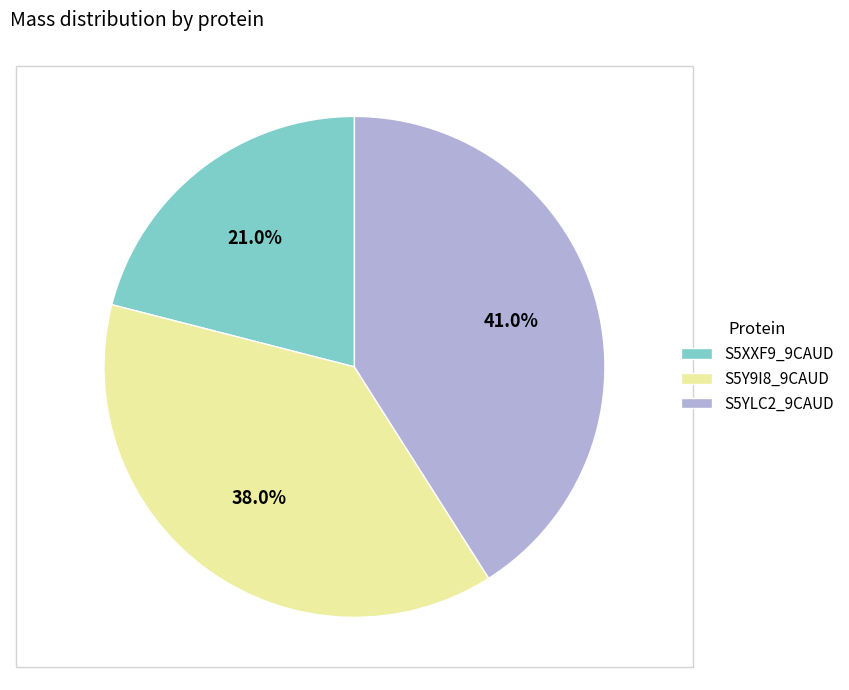

Is it true that S5Y9I8_9CAUD is 32% of the pie?

False